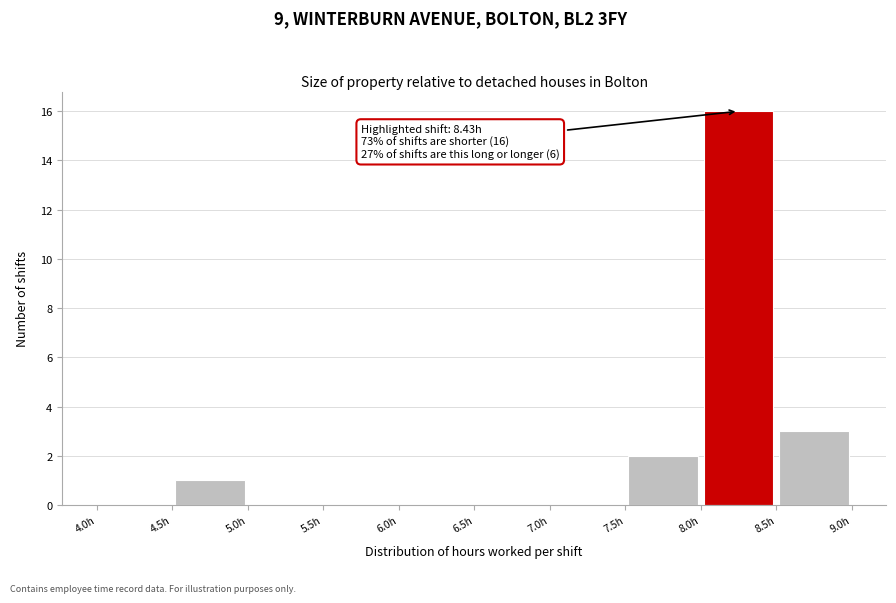

Over which range of the x-axis is the bar tallest?

8.0 to 8.5